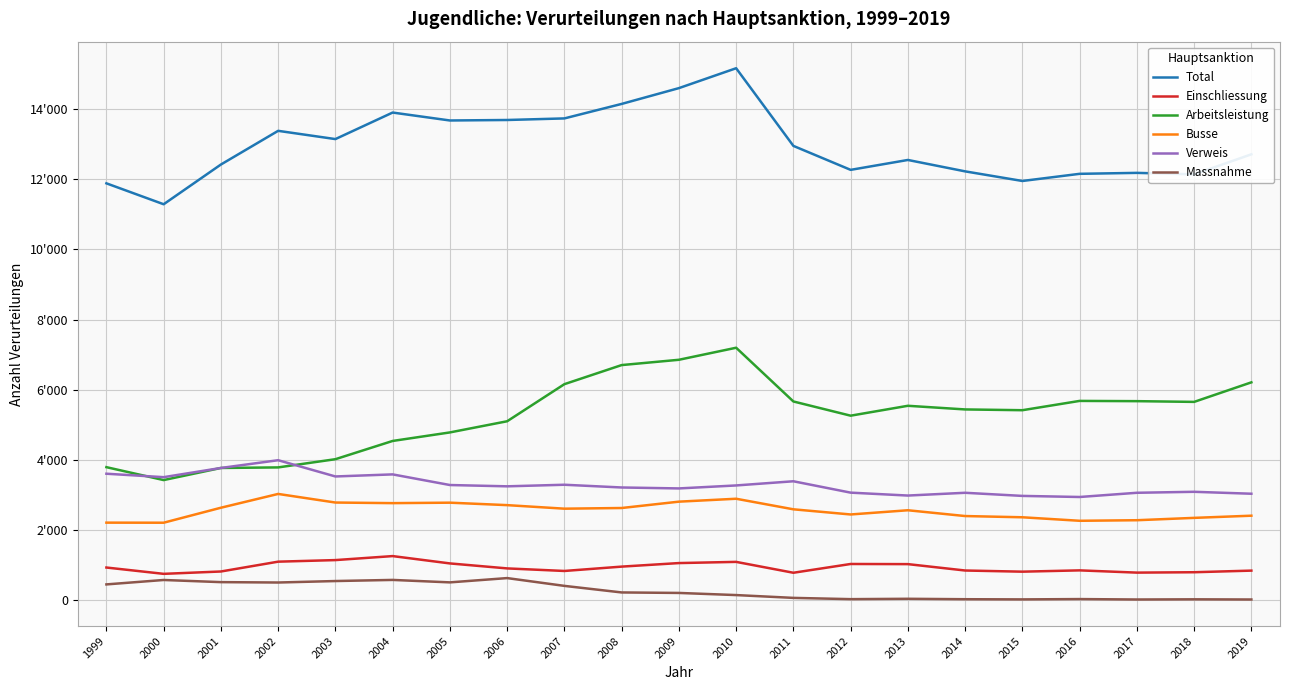

Where does the Total series first go above 12712?

2002